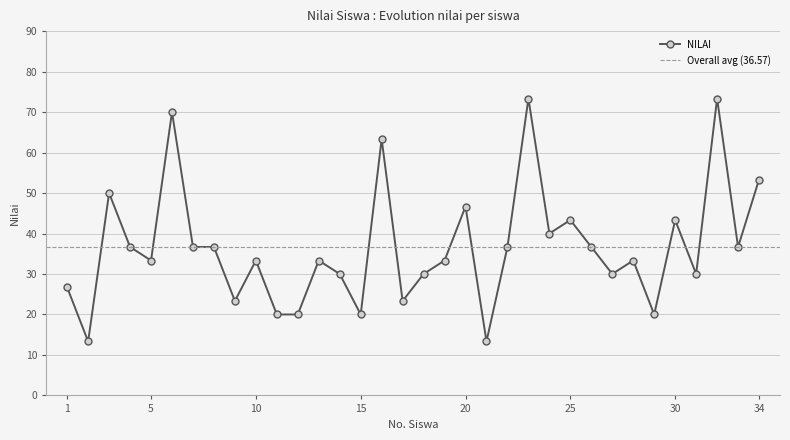

Reading right to left, what are all the values shown in this chart?

34=53.3	33=36.7	32=73.3	31=30.0	30=43.3	29=20.0	28=33.3	27=30.0	26=36.7	25=43.3	24=40.0	23=73.3	22=36.7	21=13.3	20=46.7	19=33.3	18=30.0	17=23.3	16=63.3	15=20.0	14=30.0	13=33.3	12=20.0	11=20.0	10=33.3	9=23.3	8=36.7	7=36.7	6=70.0	5=33.3	4=36.7	3=50.0	2=13.3	1=26.7